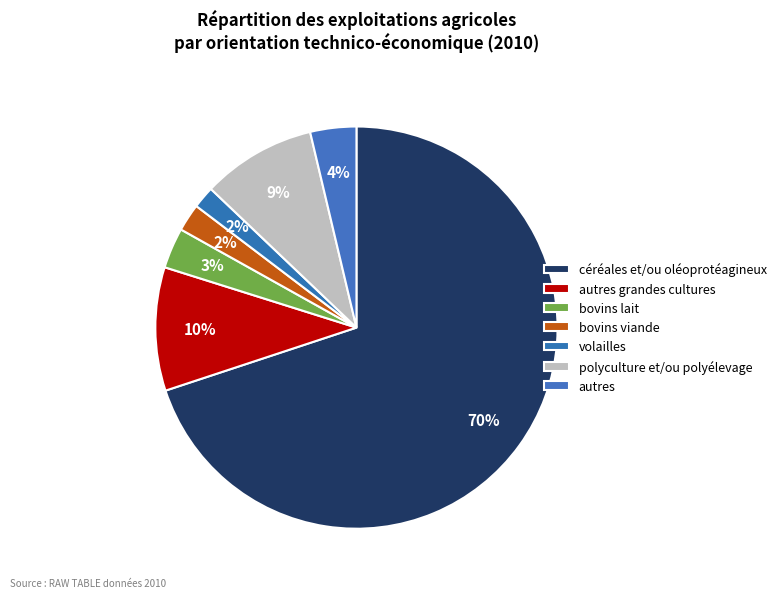

To the nearest percent, what percentage of the pie is autres?

4%